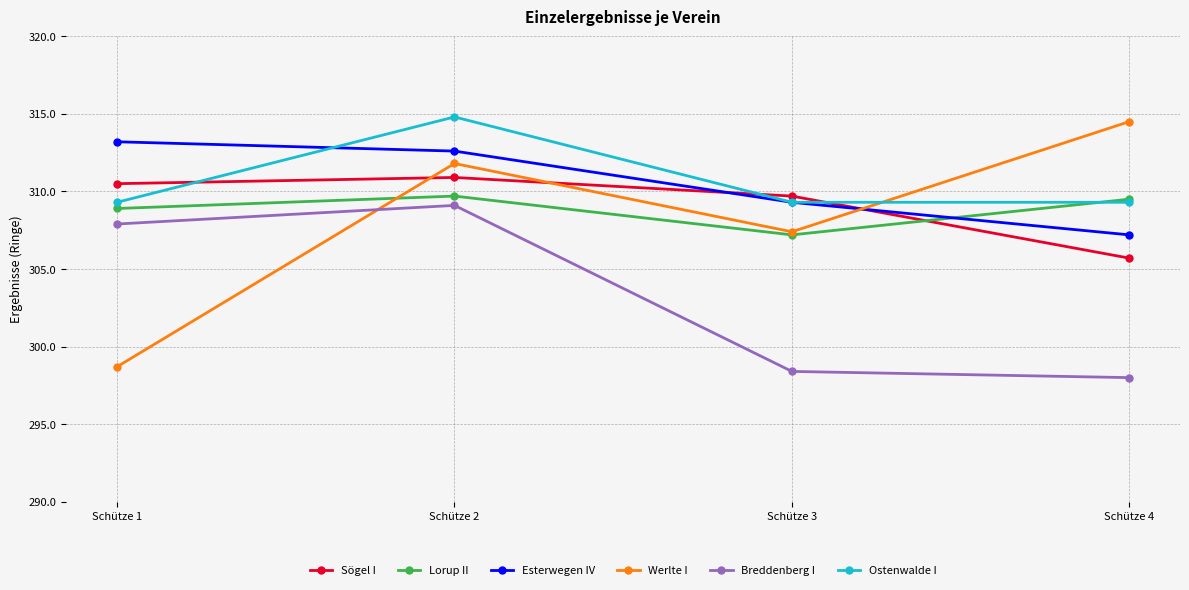

Reading left to right, list all the values displayed in this chart.

Sögel I: 310.5	310.9	309.7	305.7
Lorup II: 308.9	309.7	307.2	309.5
Esterwegen IV: 313.2	312.6	309.3	307.2
Werlte I: 298.7	311.8	307.4	314.5
Breddenberg I: 307.9	309.1	298.4	298.0
Ostenwalde I: 309.3	314.8	309.3	309.3